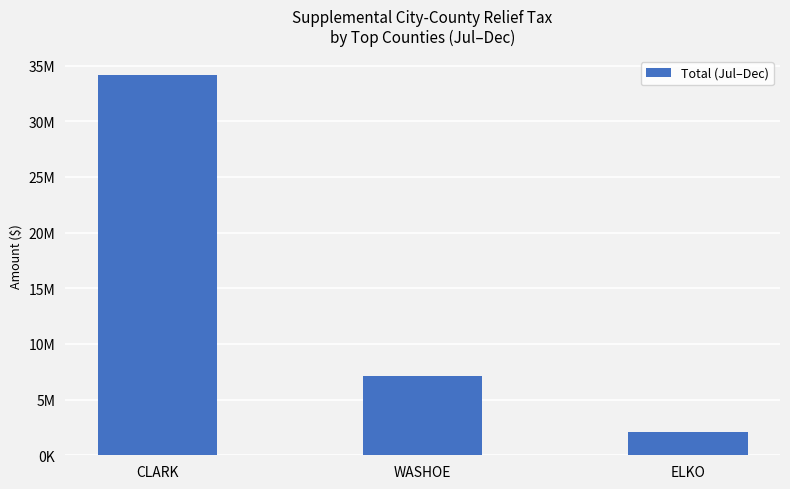

What position from the right is CLARK?

3